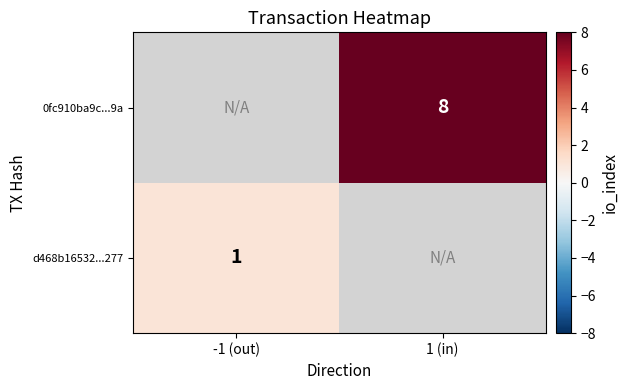

True or false: d468b16532...277 has a value of 1.6 at -1 (out).

False